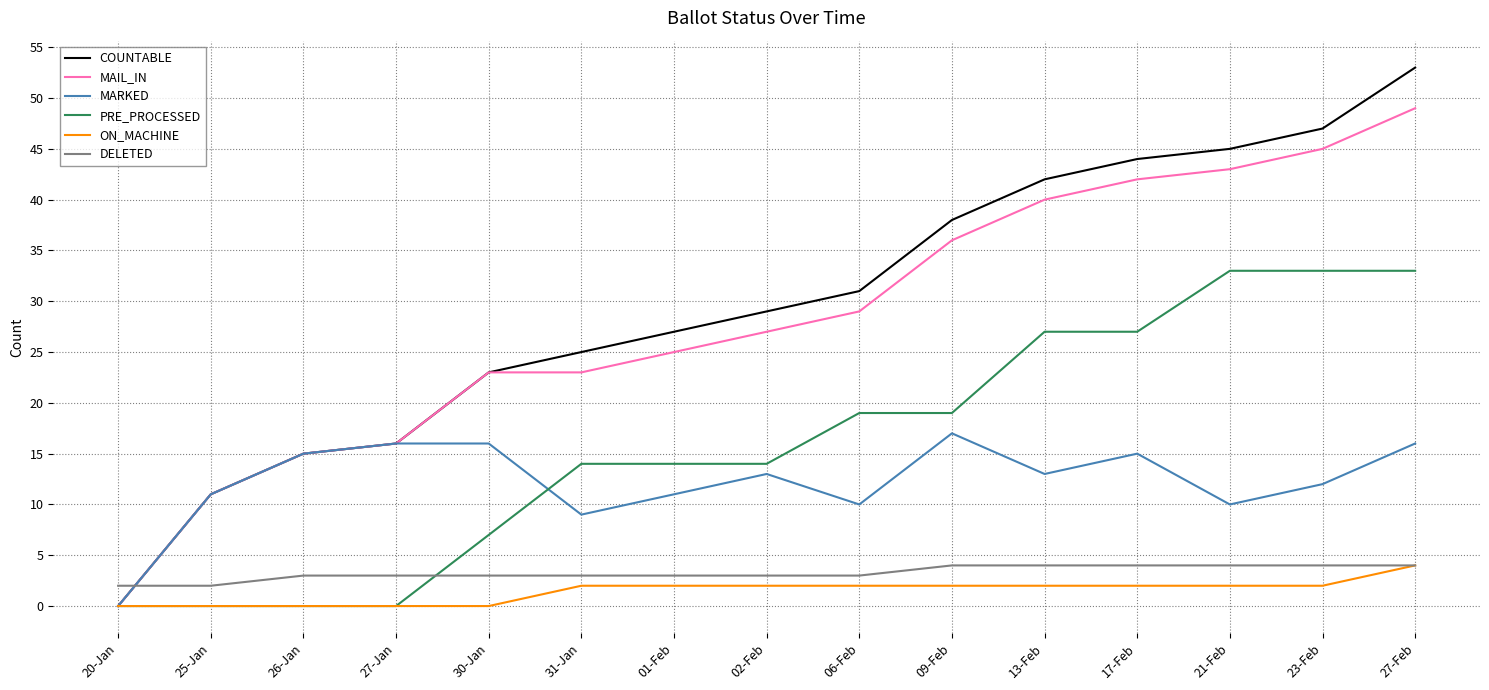

After their last crossing, which series has the higher values: PRE_PROCESSED or MARKED?

PRE_PROCESSED